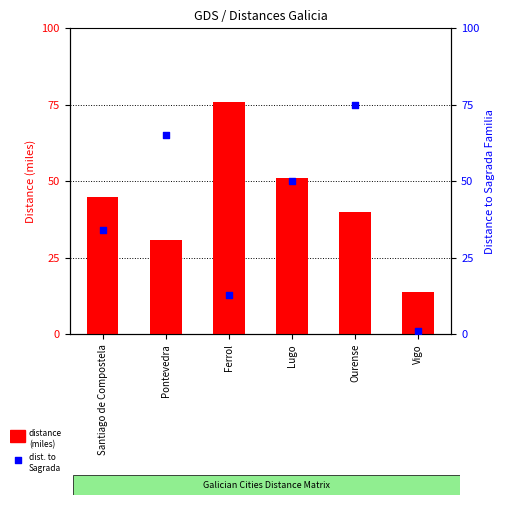

Which series contains the highest Y value?

distance (miles)